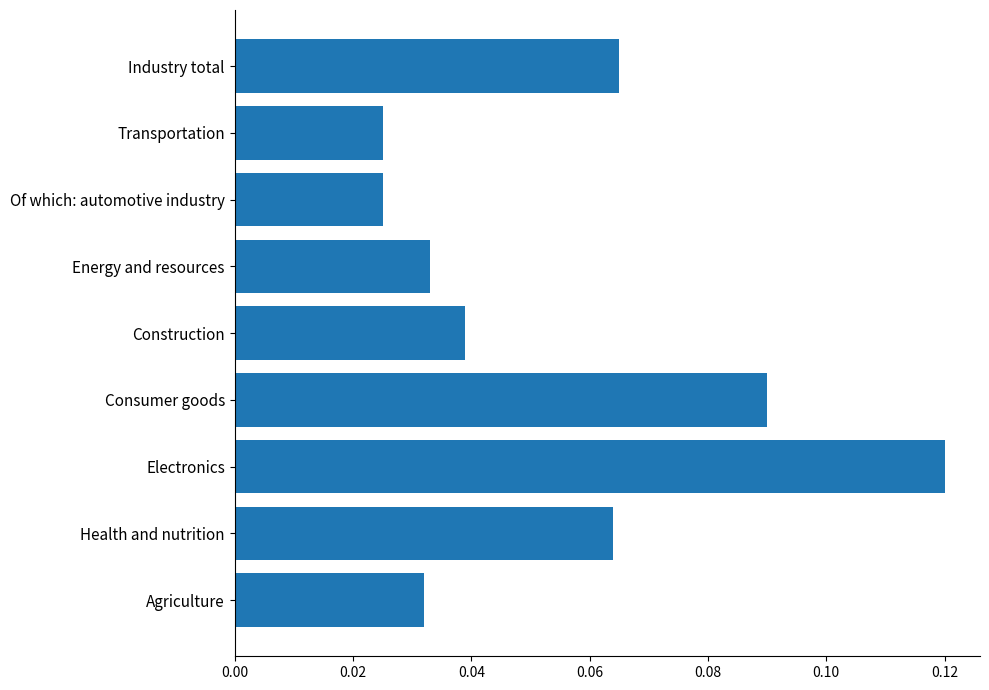

Count the values in the range 0 to 1.

9